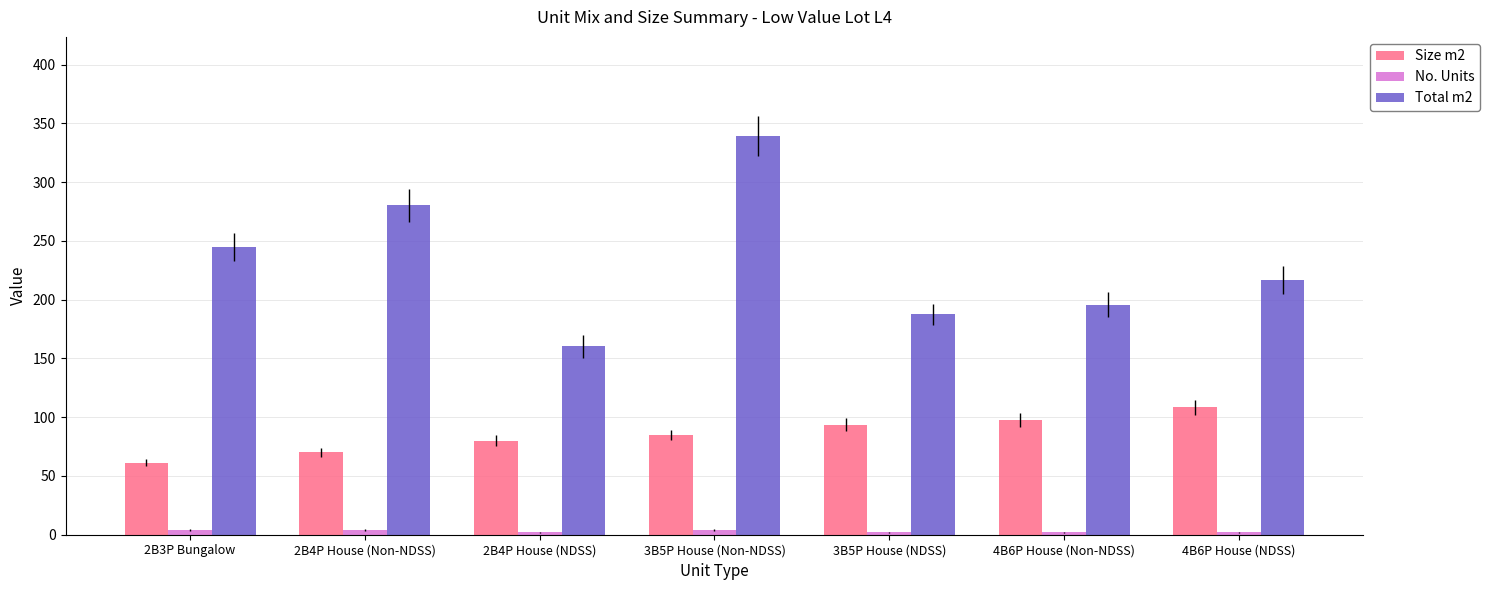

Which series has the largest total across all categories?

Total m2